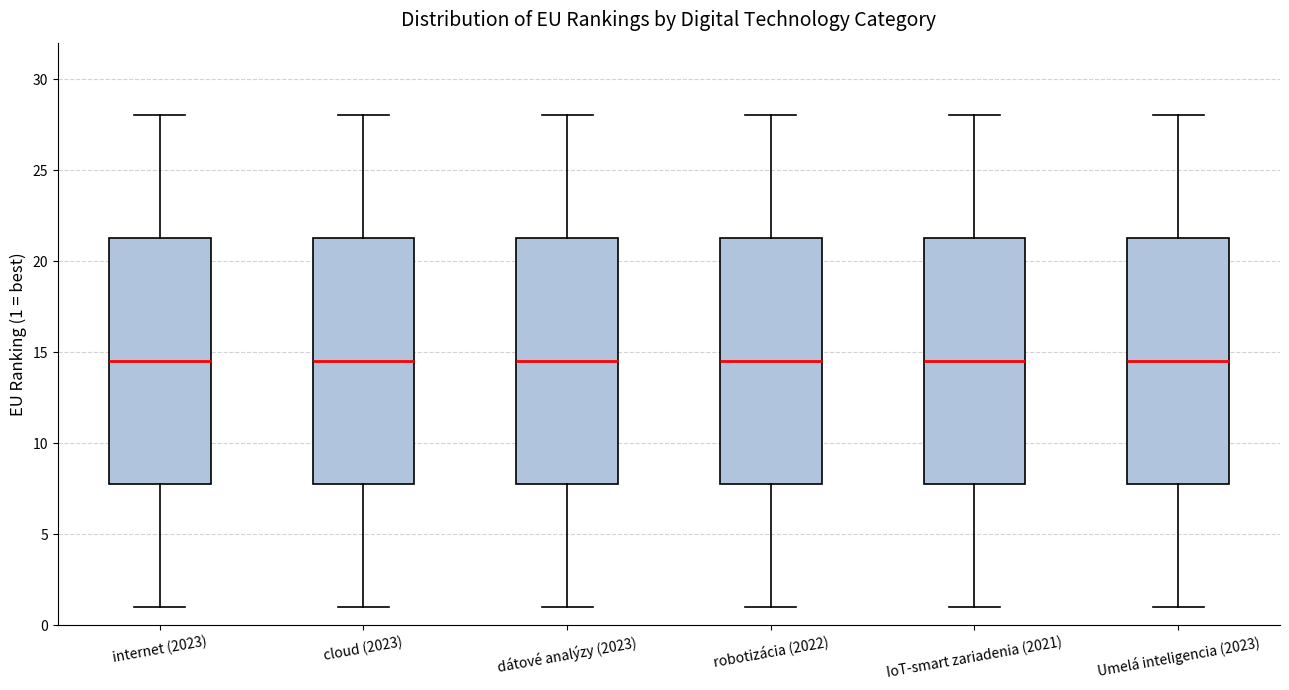

Reading left to right, read every box against the y-axis: the position of its median line, the range the box covers, and the ends of its whiskers. The values are not printed on the chart, so give them approximately, as read against the axis.

internet (2023): median 14.5, box 8.0 to 21.5, whiskers 1.0 to 28.0
cloud (2023): median 14.5, box 8.0 to 21.5, whiskers 1.0 to 28.0
dátové analýzy (2023): median 14.5, box 8.0 to 21.5, whiskers 1.0 to 28.0
robotizácia (2022): median 14.5, box 8.0 to 21.5, whiskers 1.0 to 28.0
IoT-smart zariadenia (2021): median 14.5, box 8.0 to 21.5, whiskers 1.0 to 28.0
Umelá inteligencia (2023): median 14.5, box 8.0 to 21.5, whiskers 1.0 to 28.0